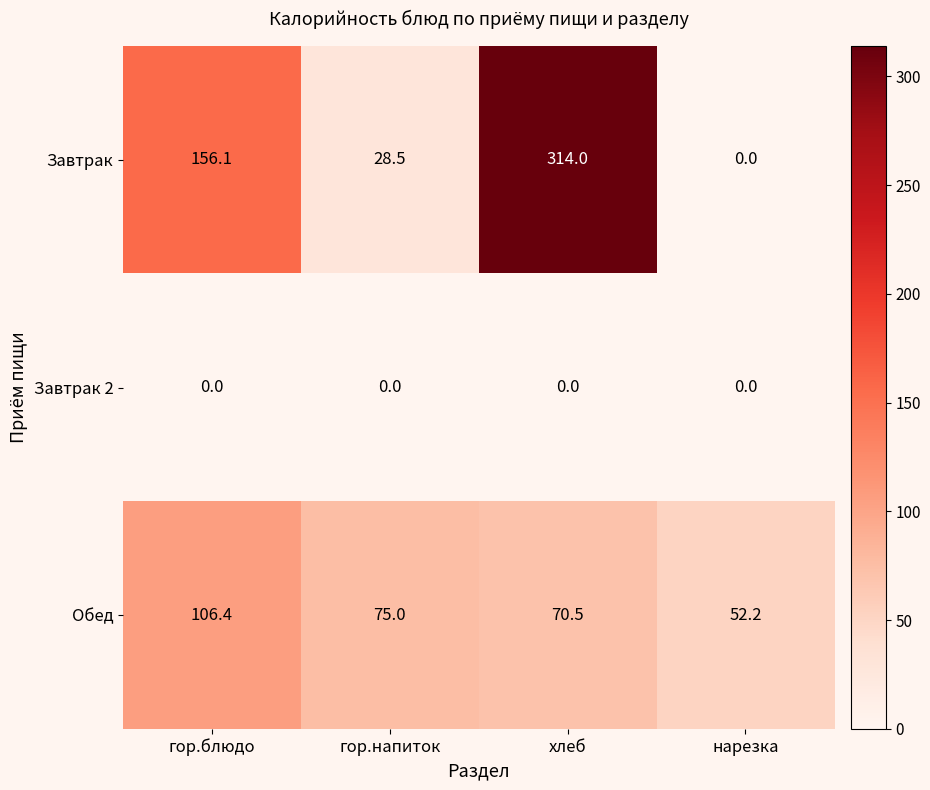

What is the highest value of the Завтрак series?

314.0